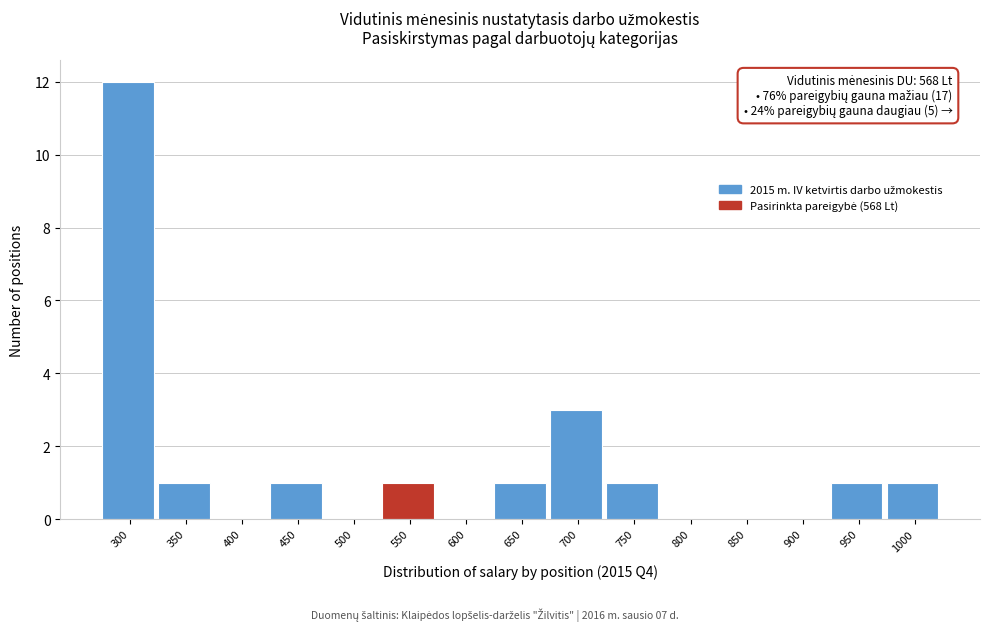

Reading right to left, list all the values displayed in this chart.

1000=1	950=1	900=0	850=0	800=0	750=1	700=3	650=1	600=0	550=1	500=0	450=1	400=0	350=1	300=12